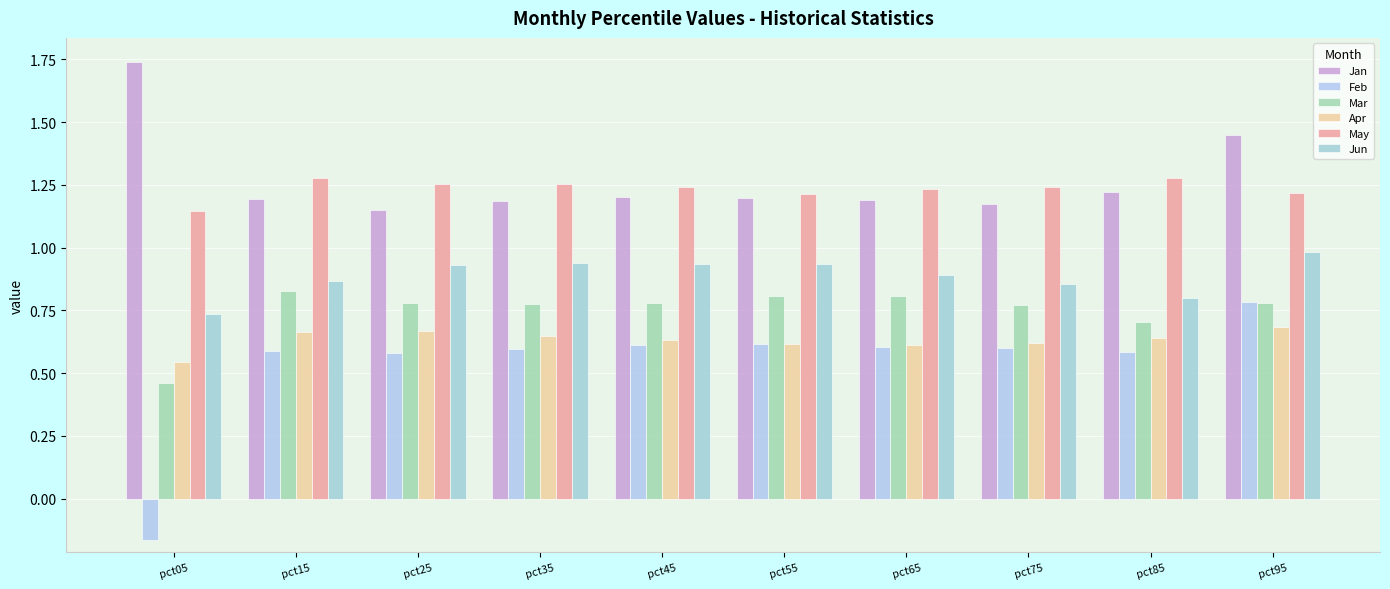

What is the approximate value of Apr at pct35?

0.6